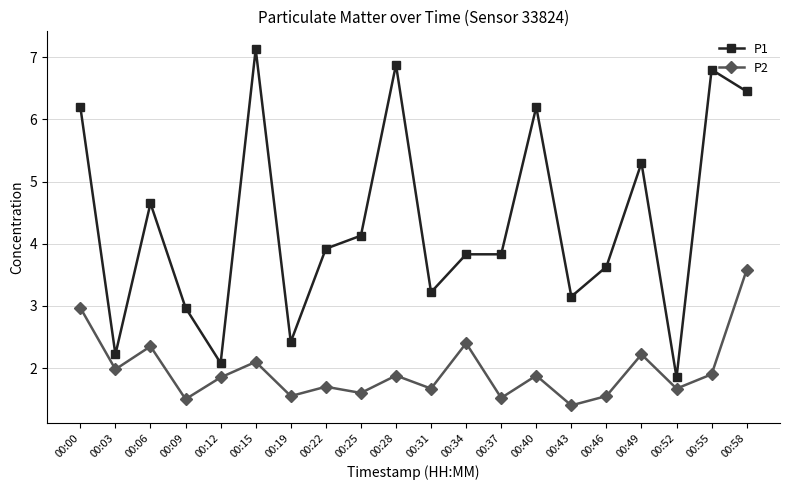

Is it true that P2 equals 1.9 at 00:55?

True